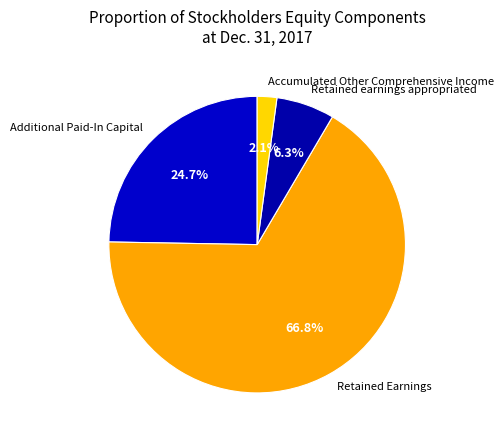

Is it true that Retained earnings appropriated is 1% of the pie?

False